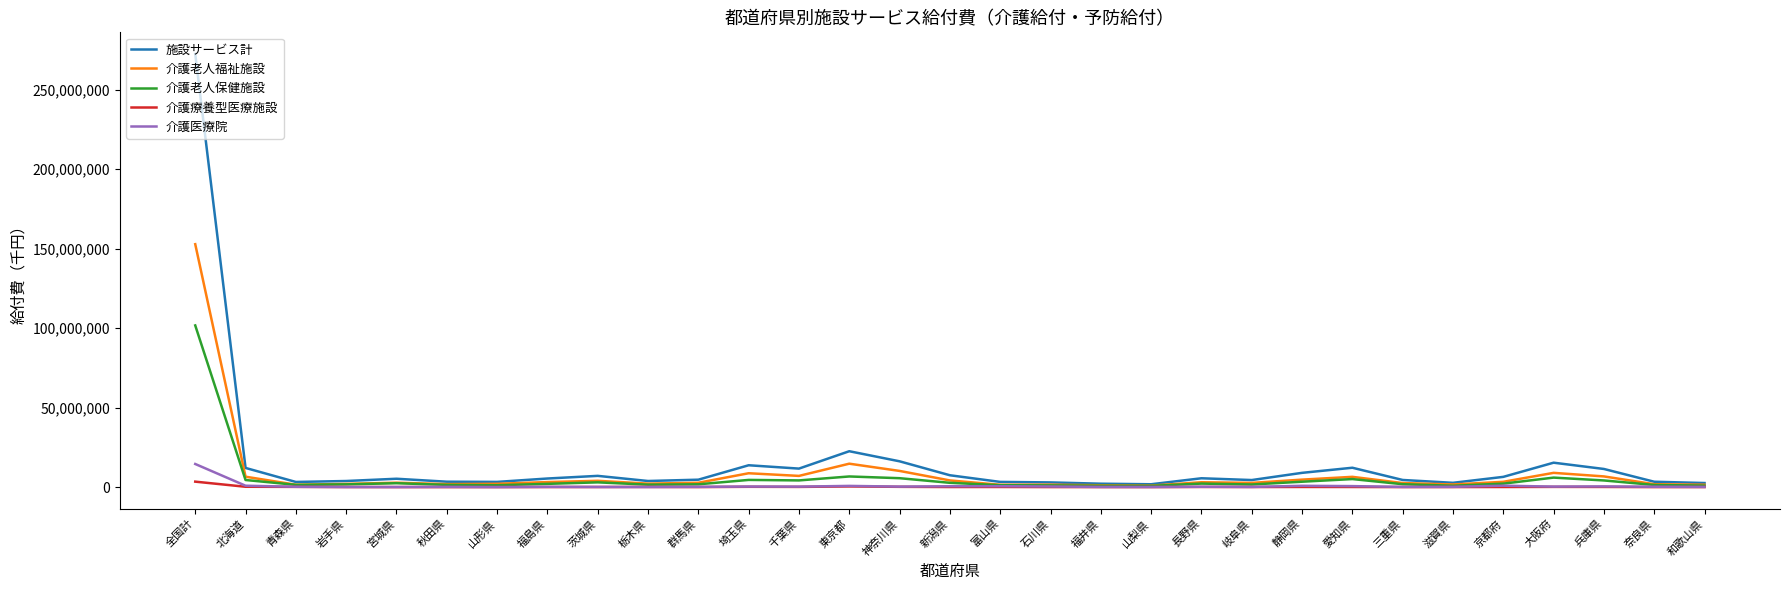

Which category has the highest value in the 介護老人保健施設 series?

全国計